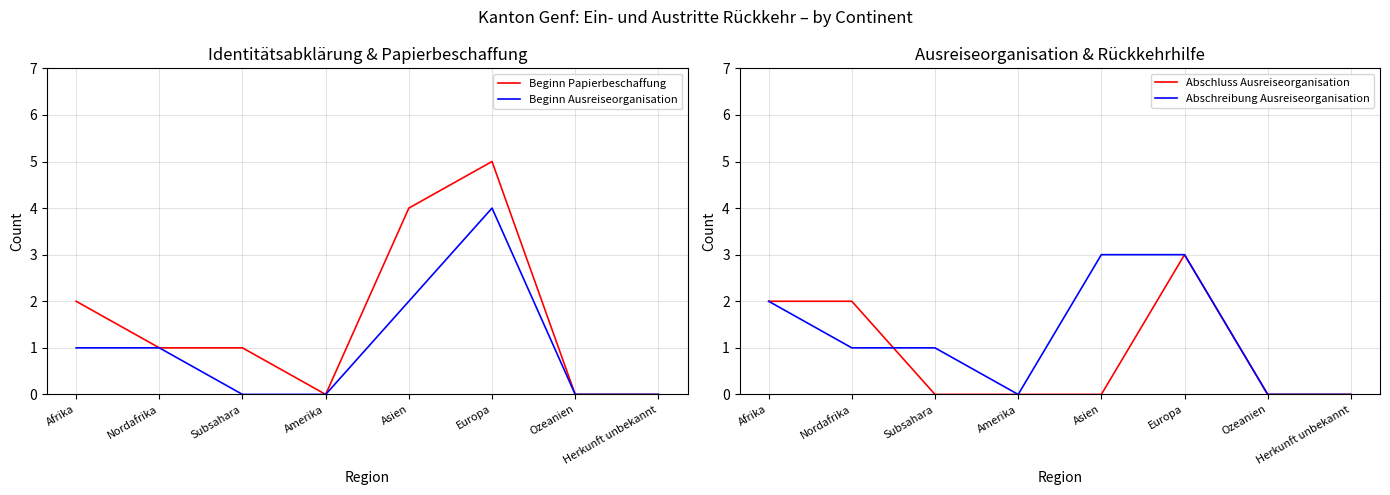

How many values in Abschreibung Ausreiseorganisation are above zero?

5